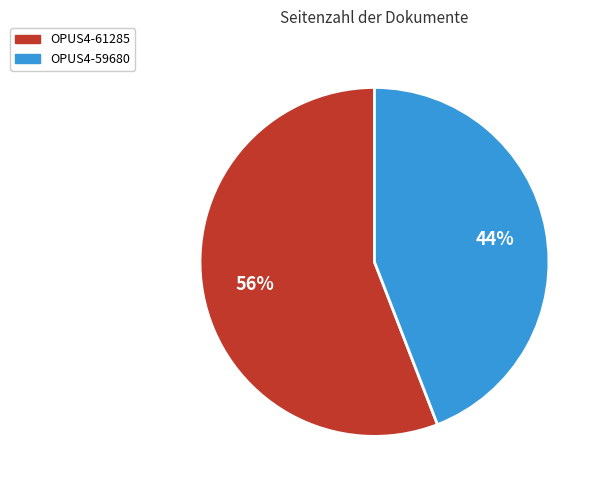

What percentage is the OPUS4-59680 slice, to the nearest percent?

44%